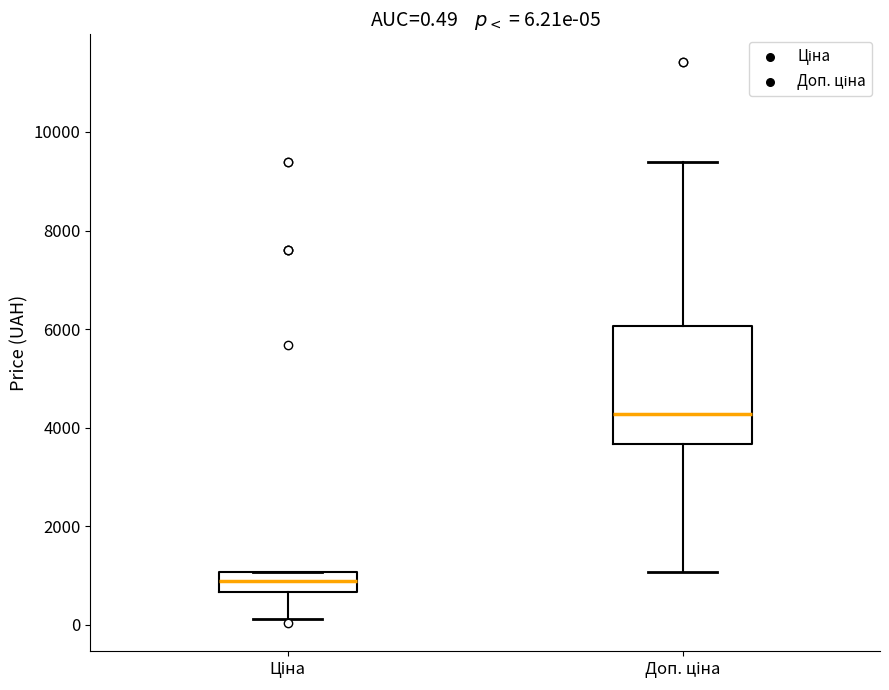

Which box's median line is the lowest?

Ціна